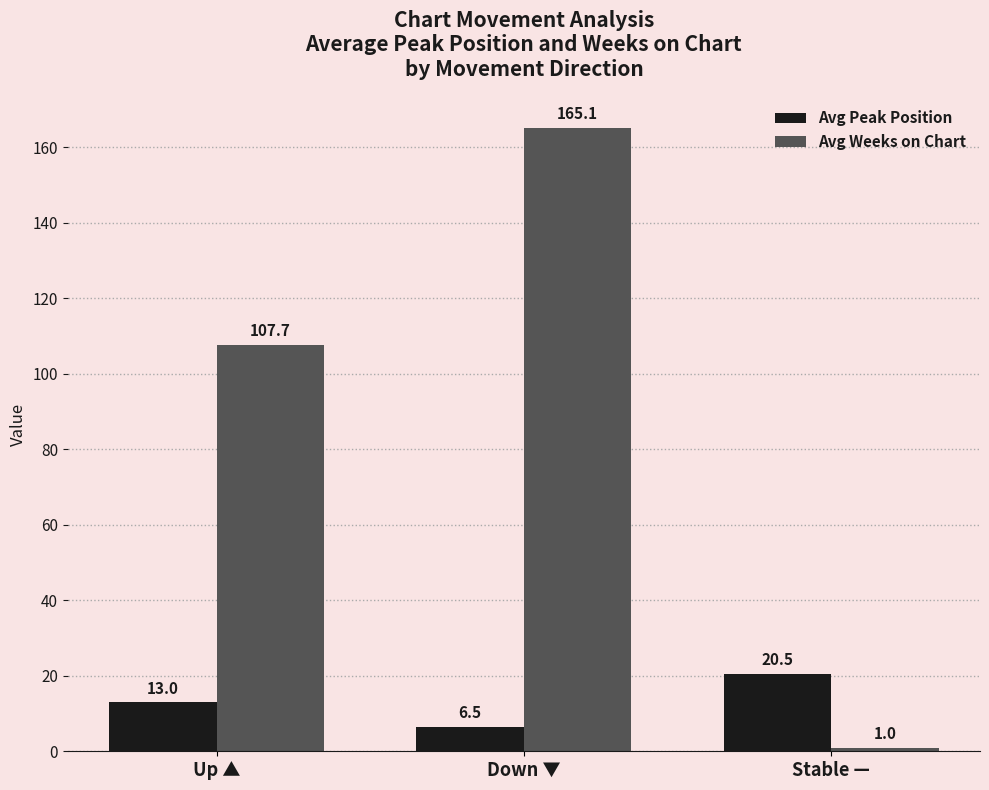

What is the maximum value shown in the chart?

165.1